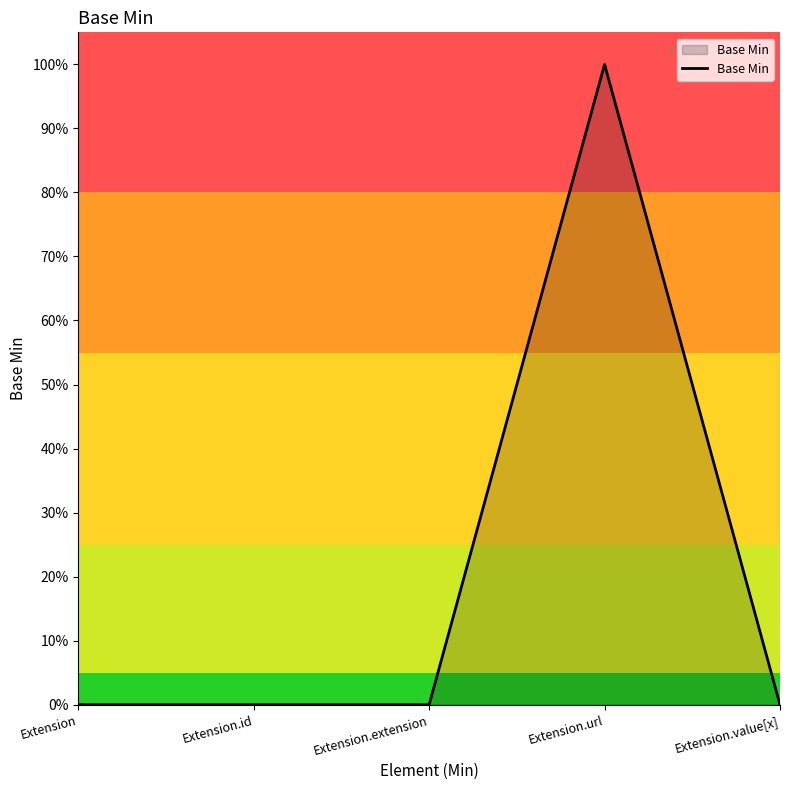

Is it true that the value at Extension.extension is 0?

True